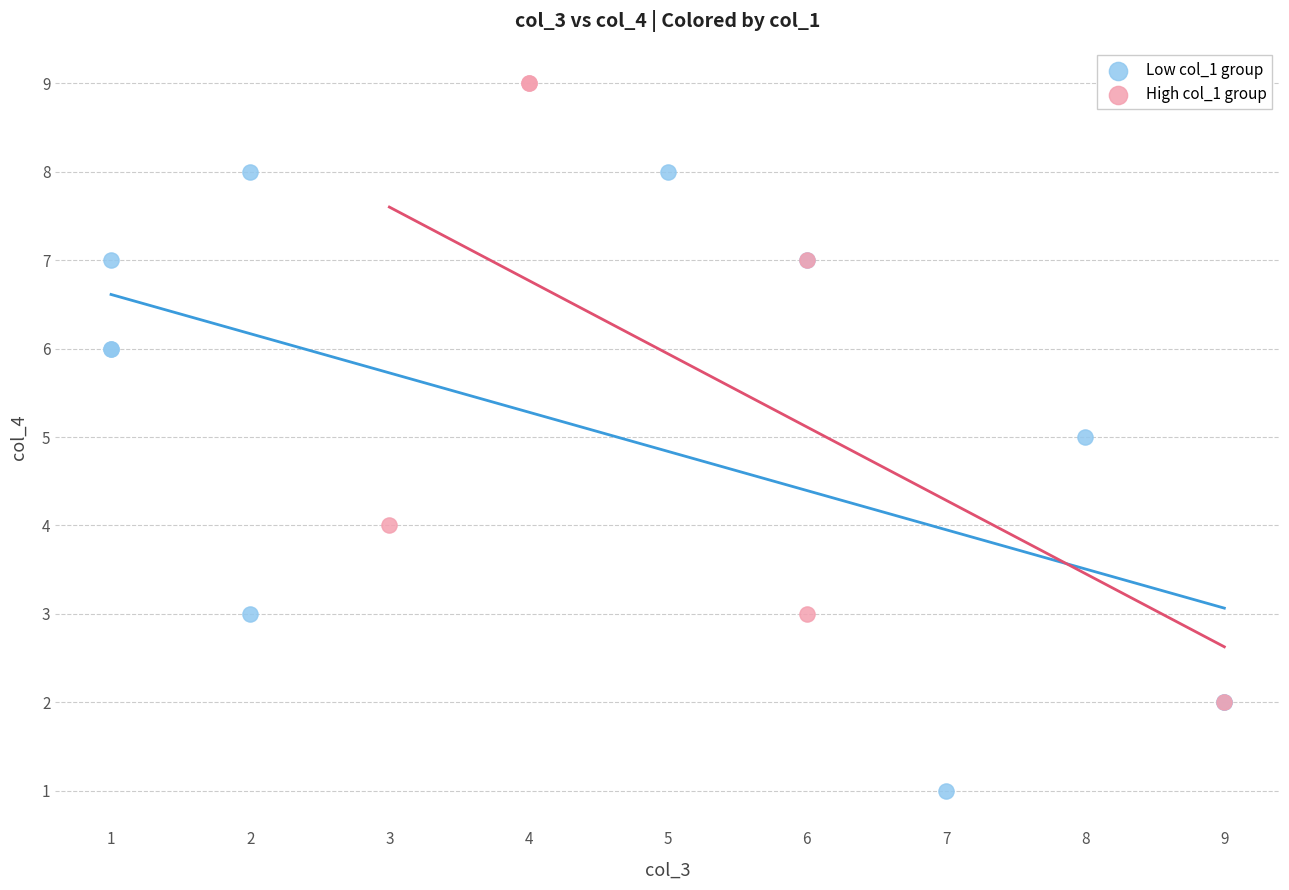

Which series reaches the minimum Y coordinate?

Low col_1 group